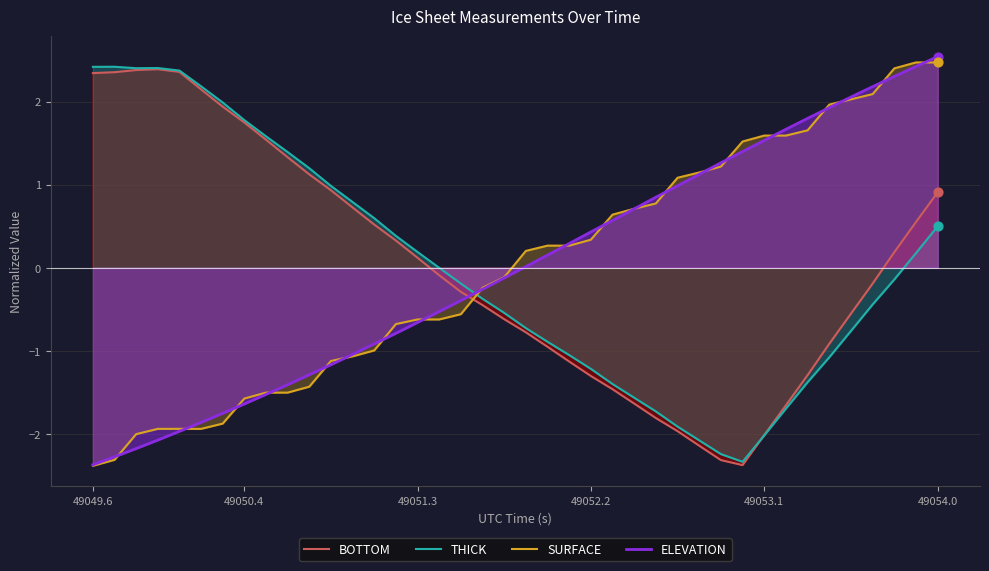

True or false: SURFACE and BOTTOM intersect in this chart.

True